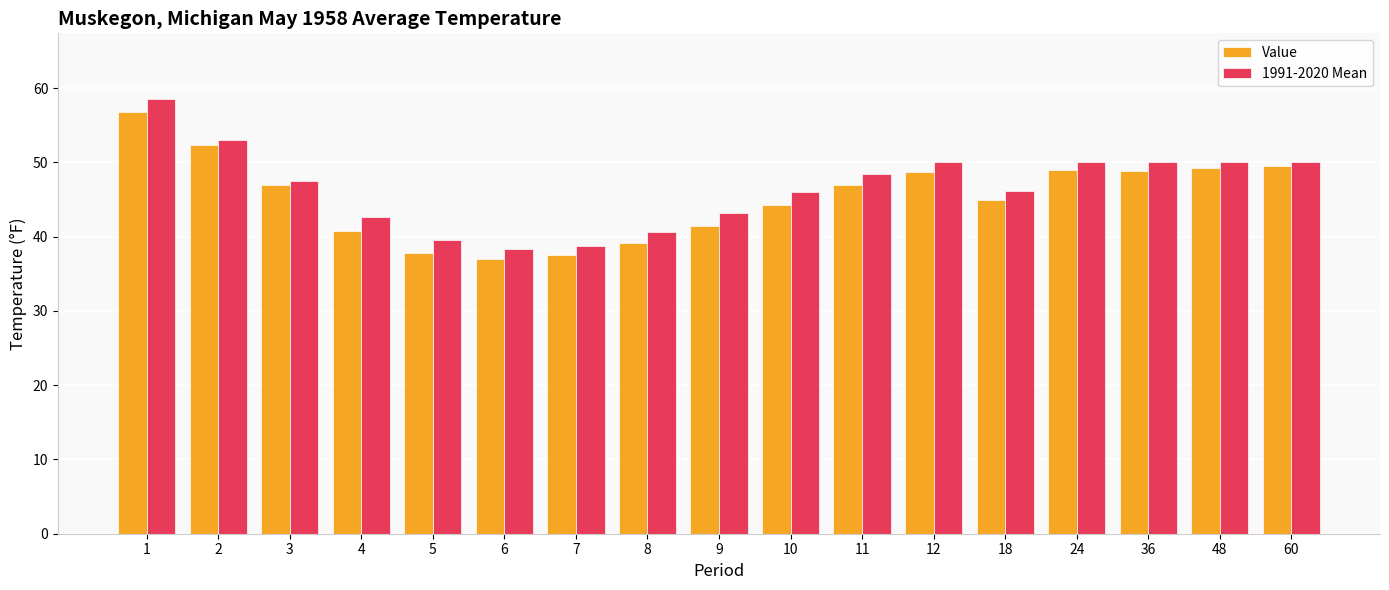

What is the difference between the second highest and minimum values in the 1991-2020 Mean series?

14.6